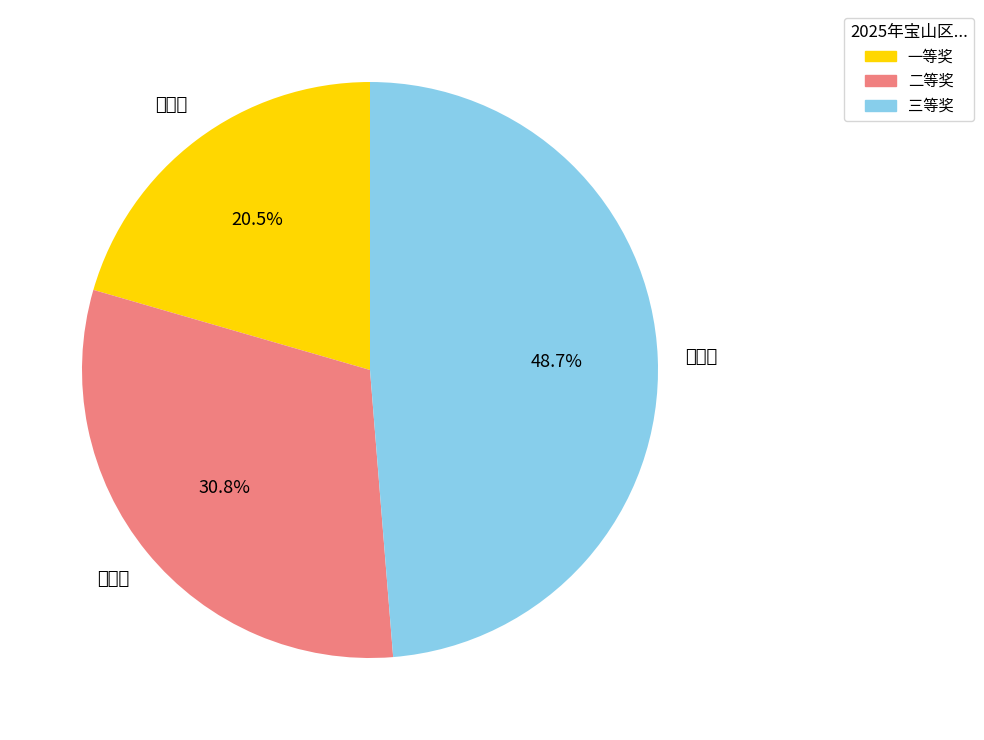

Rank the categories by value from lowest to highest.

一等奖, 二等奖, 三等奖